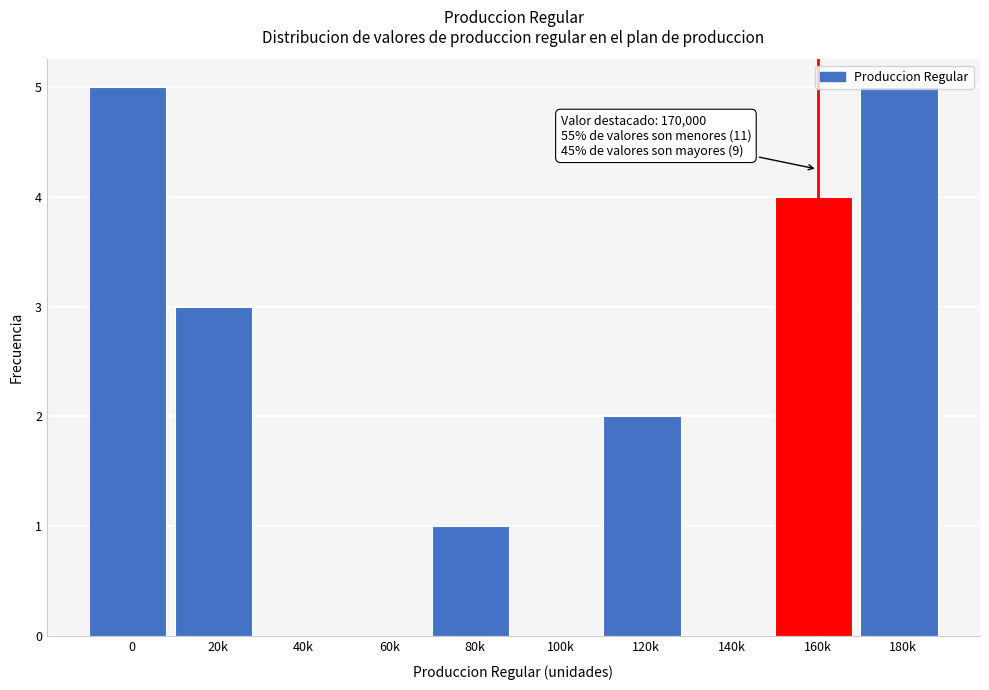

Is it true that the value at 140k is 0?

True